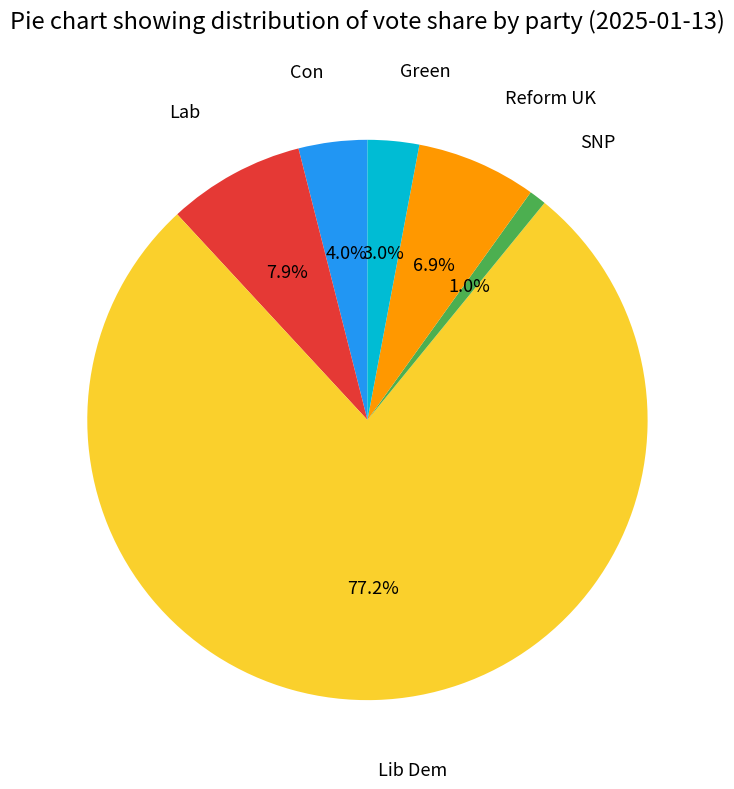

To the nearest percent, what portion does Lib Dem represent?

77%